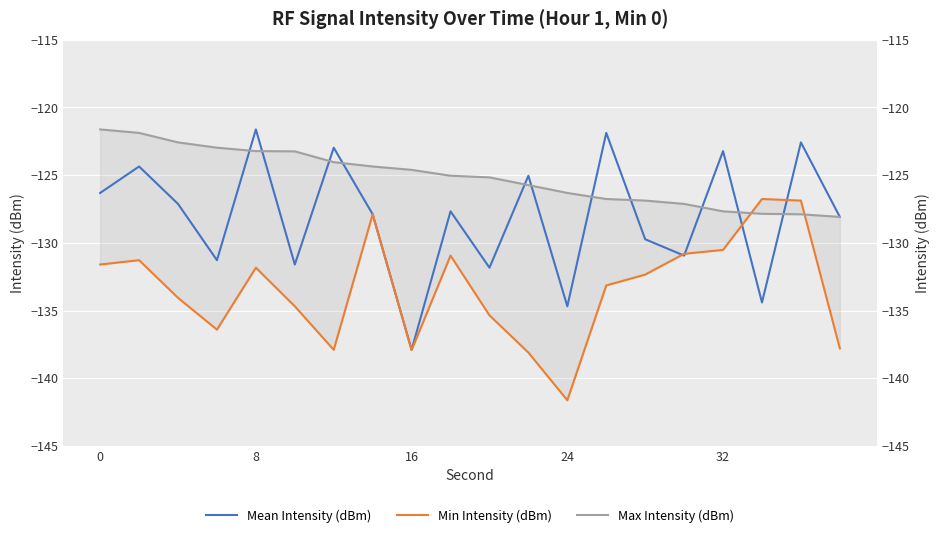

Which series has the largest total across all categories?

Max Intensity (dBm)